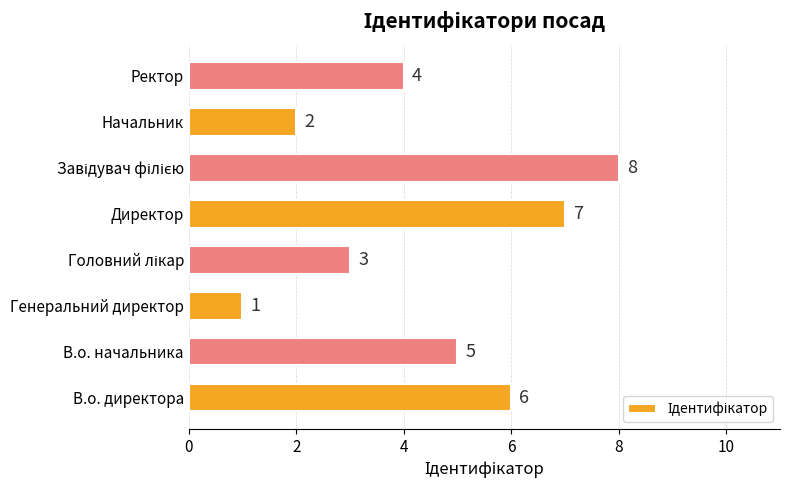

Between Ректор and В.о. директора, which is larger?

В.о. директора